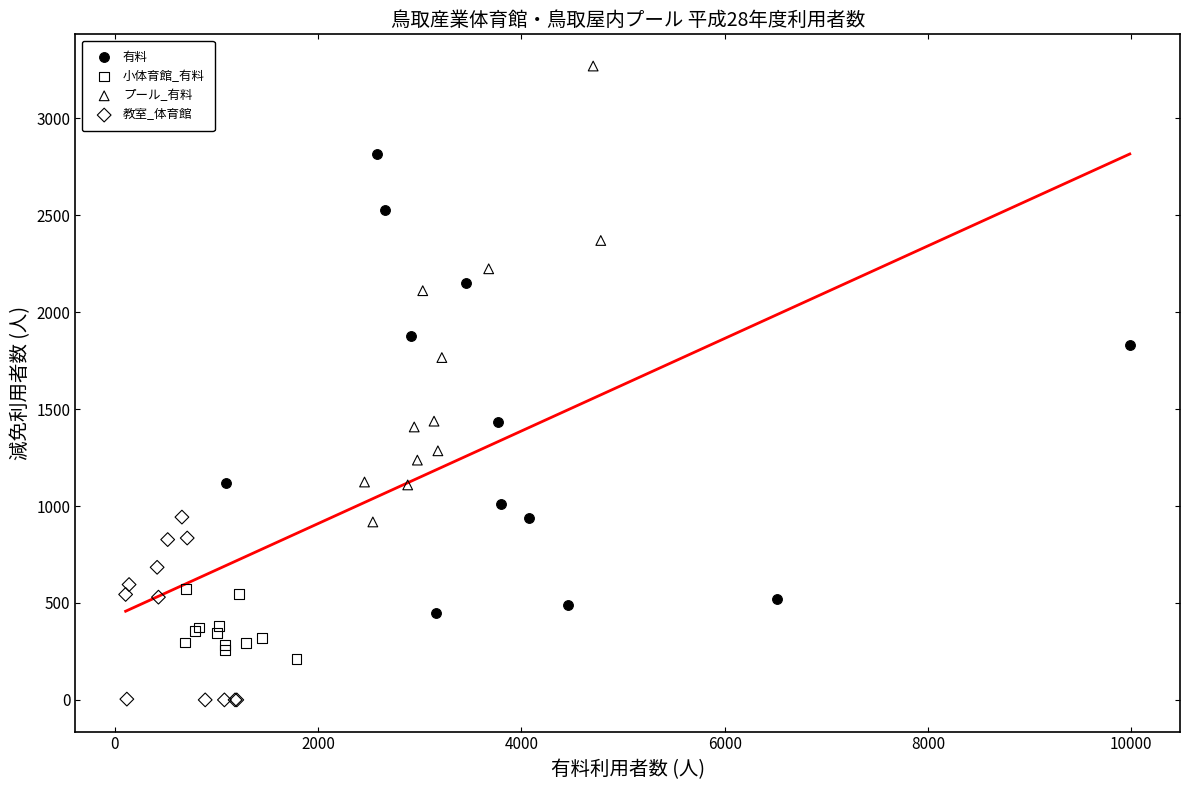

Which series reaches the maximum Y coordinate?

プール_有料